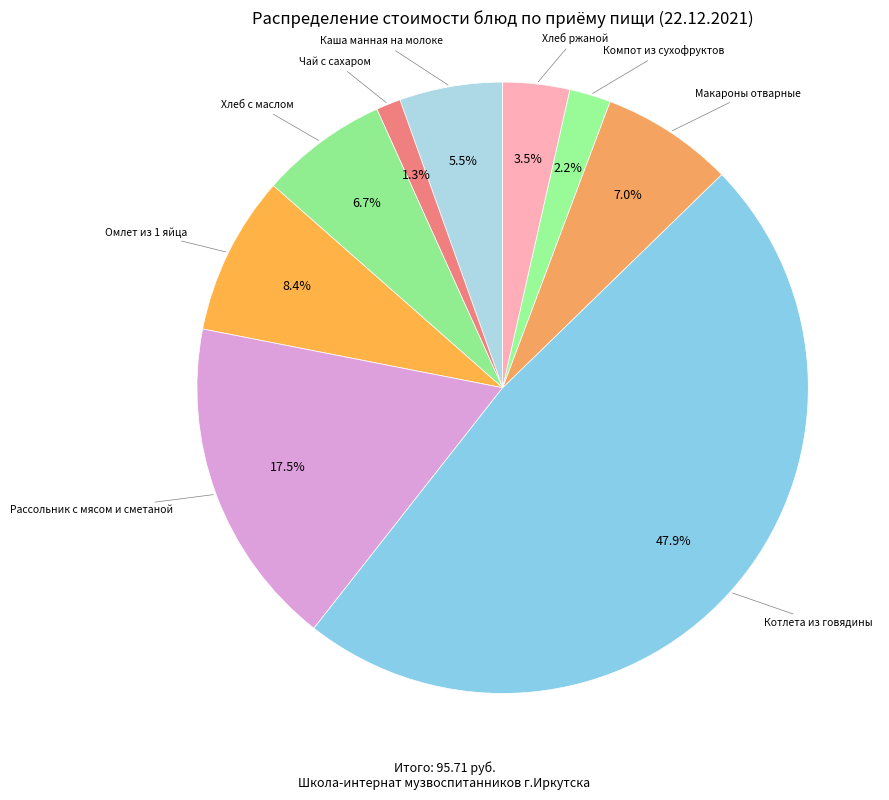

How many slices are in this pie chart?

9